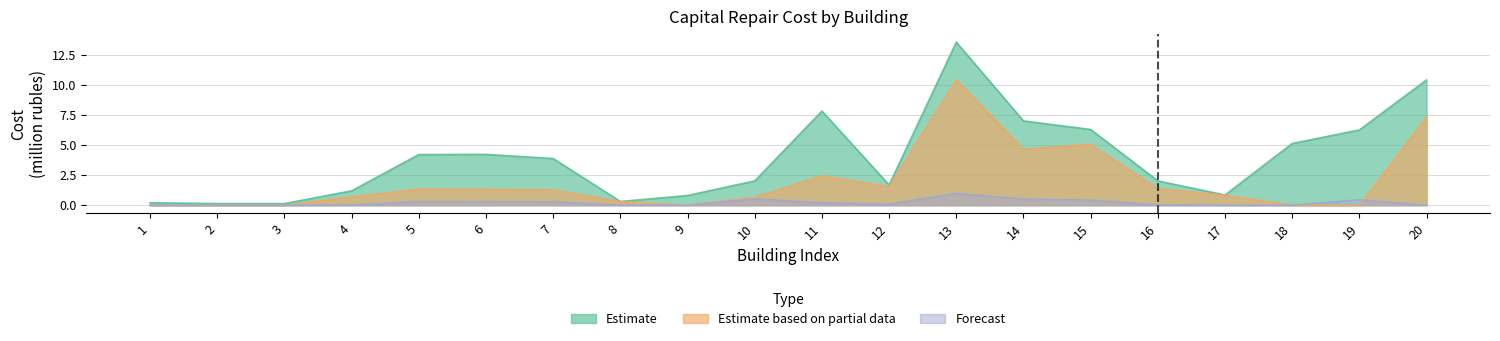

Which has a higher value, 19 or 2?

19